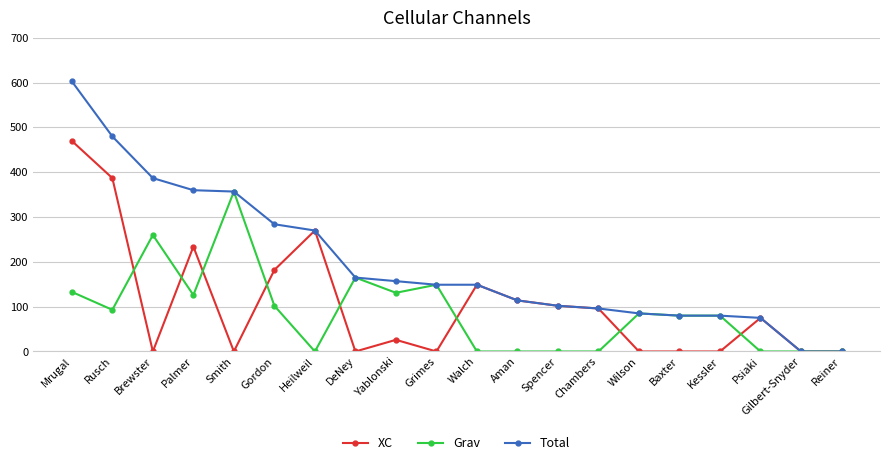

List the series in order of their peak value, lowest first.

Grav, XC, Total